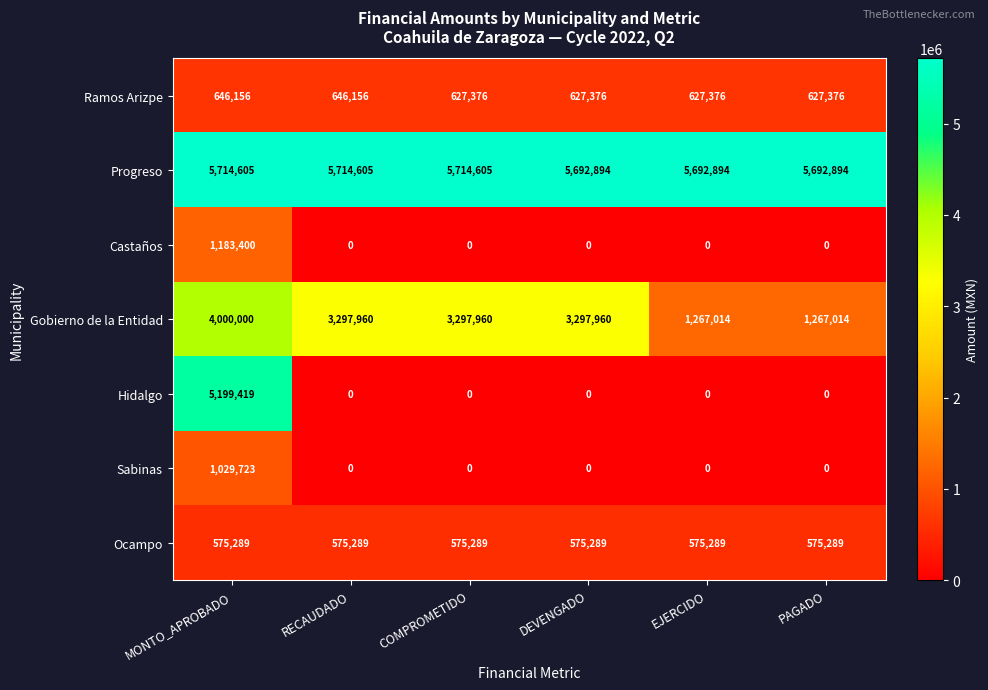

Rank the series by their maximum value, from highest to lowest.

Progreso, Hidalgo, Gobierno de la Entidad, Castaños, Sabinas, Ramos Arizpe, Ocampo